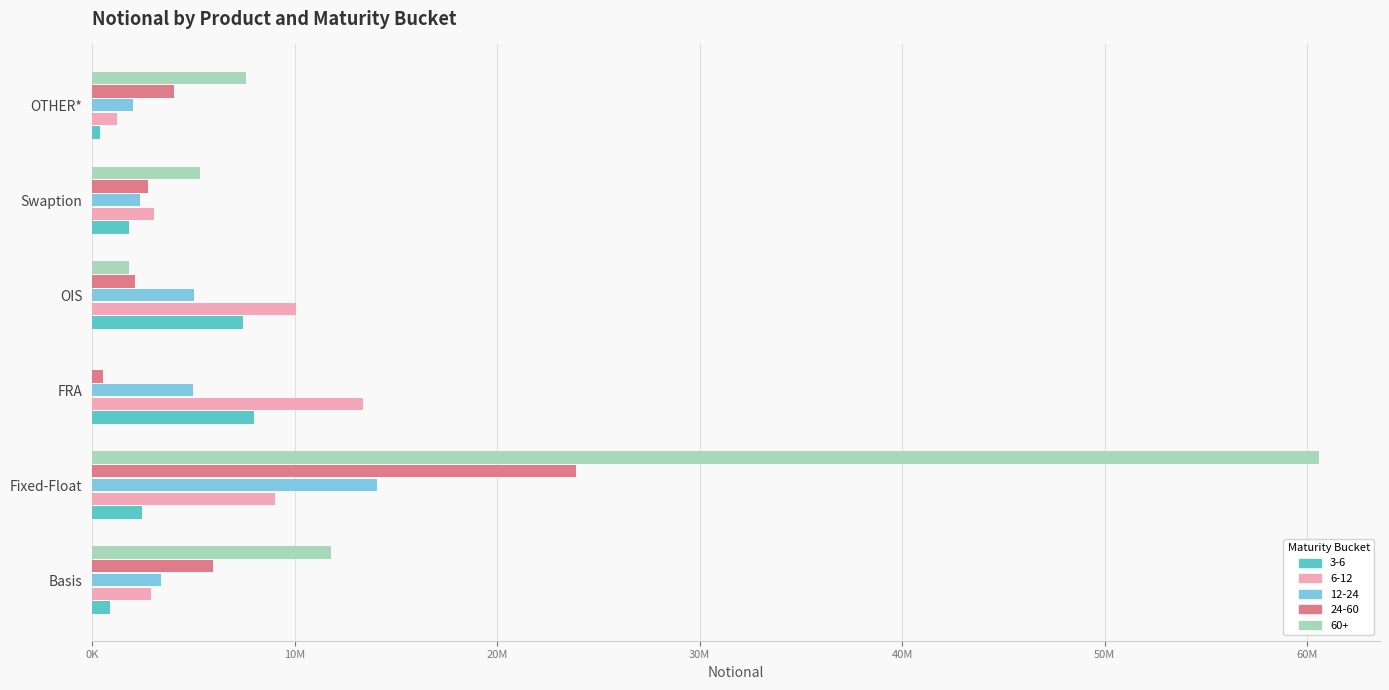

Where is 60+ nearest to the value 30286066?

Basis